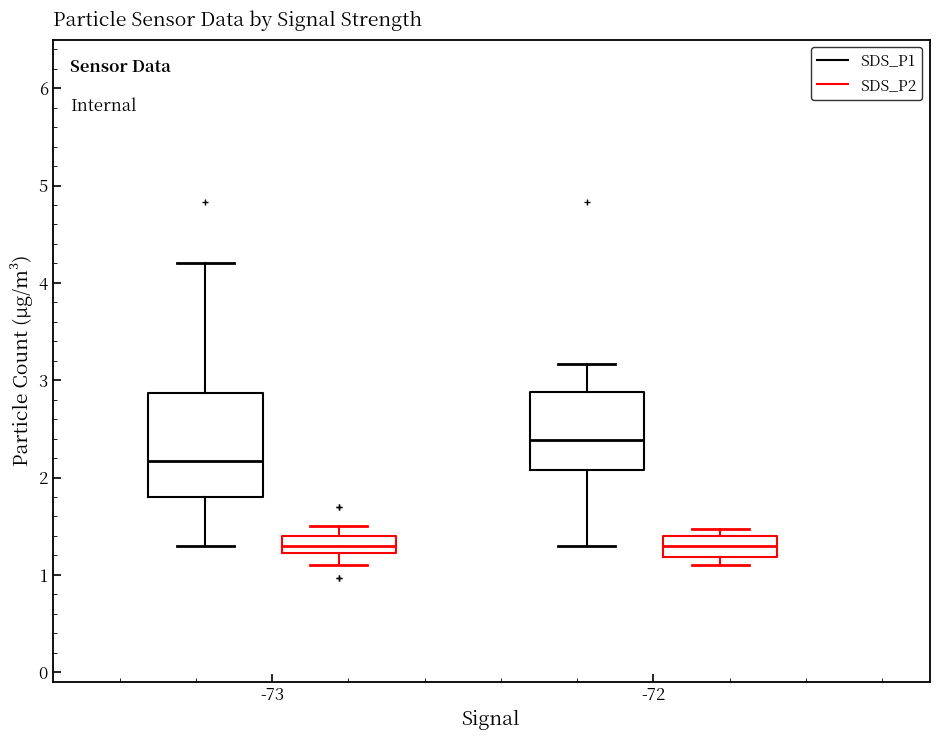

Reading left to right, transcribe this box plot: for each box, give where its median line is, the range the box spans, and where its two whiskers end, as read against the y-axis. The values are not printed on the chart, so give them approximately, as read against the axis.

-73 (SDS_P1): median 2.2, box 1.8 to 2.9, whiskers 1.3 to 4.2
-73 (SDS_P2): median 1.3, box 1.2 to 1.4, whiskers 1.1 to 1.5
-72 (SDS_P1): median 2.4, box 2.1 to 2.9, whiskers 1.3 to 3.2
-72 (SDS_P2): median 1.3, box 1.2 to 1.4, whiskers 1.1 to 1.5